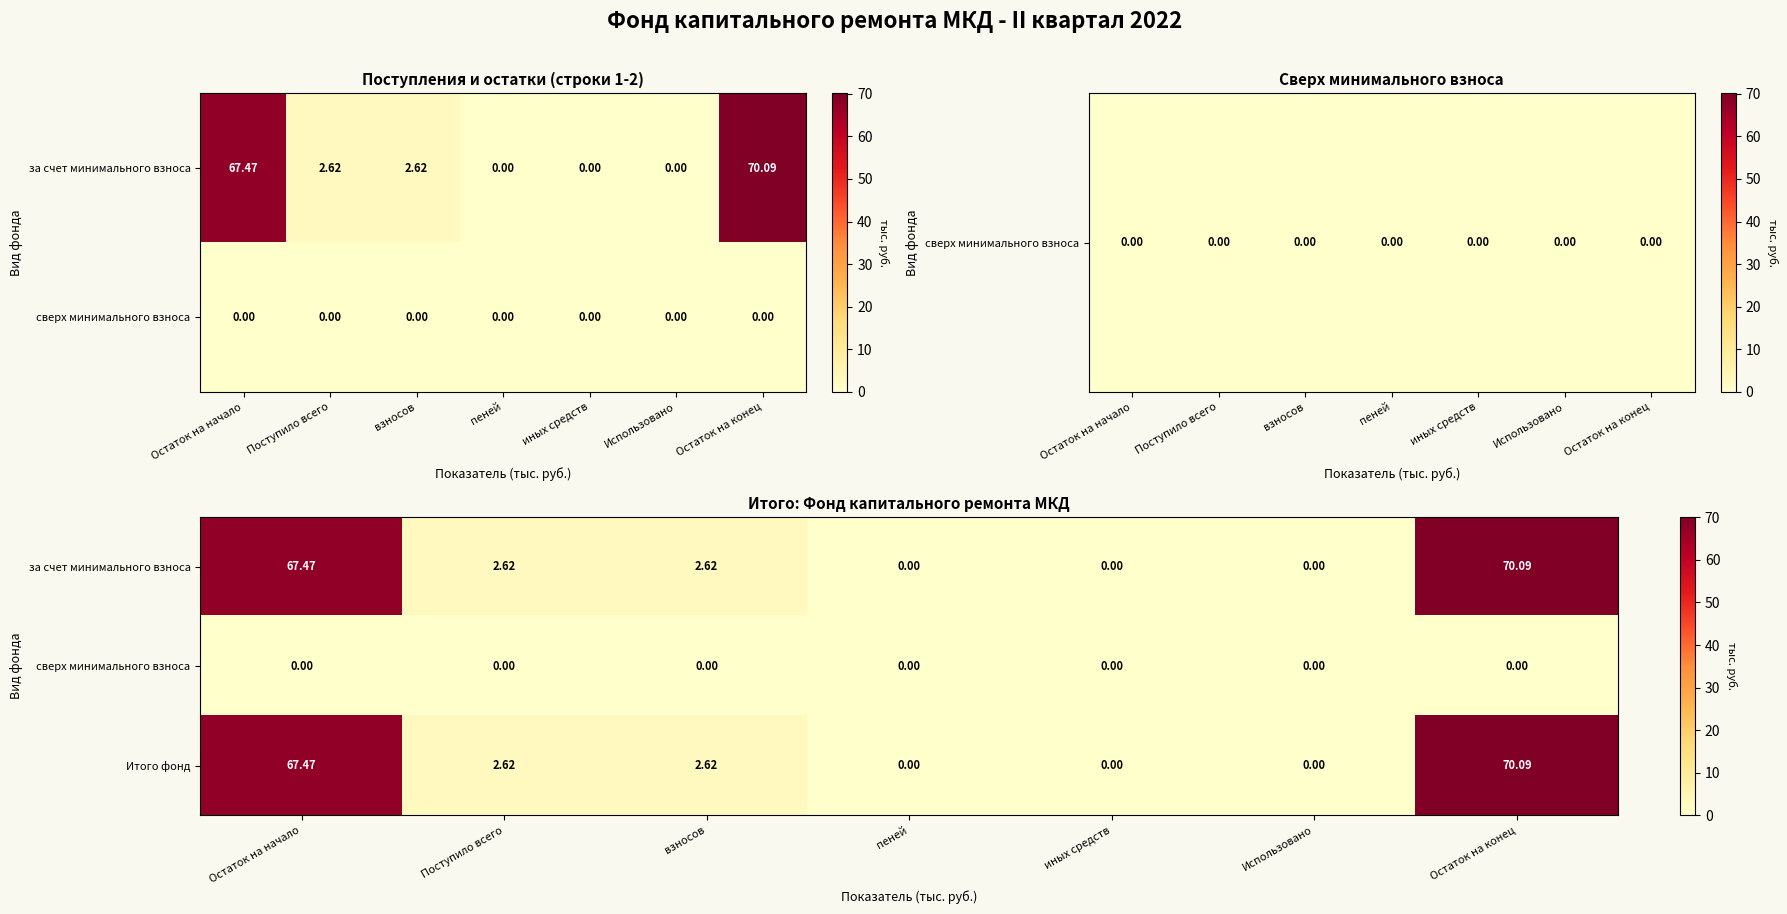

What is the difference between the highest and lowest values at Поступило всего?

2.6